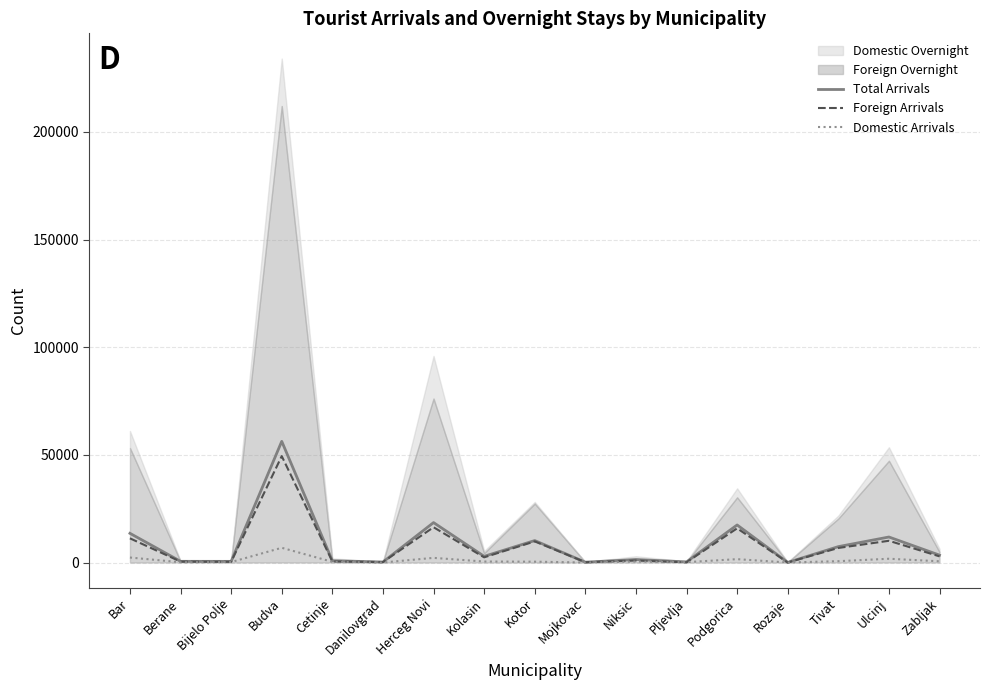

What is the difference between the second highest and minimum values in the Foreign Arrivals series?

16366